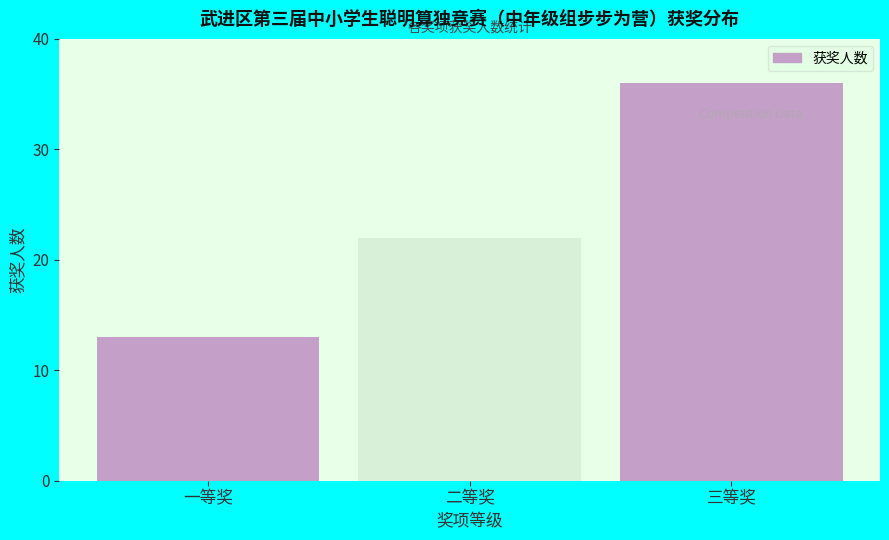

Reading right to left, what are all the values shown in this chart?

36	22	13